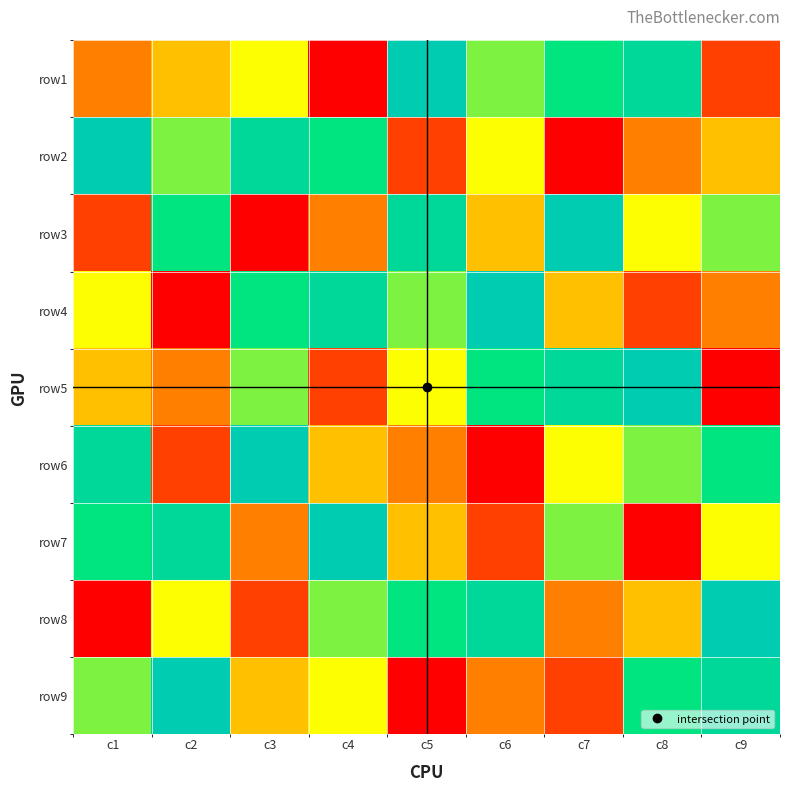

Reading left to right, list all the values displayed in this chart.

row1: c1=3	c2=4	c3=5	c4=1	c5=9	c6=6	c7=7	c8=8	c9=2
row2: c1=9	c2=6	c3=8	c4=7	c5=2	c6=5	c7=1	c8=3	c9=4
row3: c1=2	c2=7	c3=1	c4=3	c5=8	c6=4	c7=9	c8=5	c9=6
row4: c1=5	c2=1	c3=7	c4=8	c5=6	c6=9	c7=4	c8=2	c9=3
row5: c1=4	c2=3	c3=6	c4=2	c5=5	c6=7	c7=8	c8=9	c9=1
row6: c1=8	c2=2	c3=9	c4=4	c5=3	c6=1	c7=5	c8=6	c9=7
row7: c1=7	c2=8	c3=3	c4=9	c5=4	c6=2	c7=6	c8=1	c9=5
row8: c1=1	c2=5	c3=2	c4=6	c5=7	c6=8	c7=3	c8=4	c9=9
row9: c1=6	c2=9	c3=4	c4=5	c5=1	c6=3	c7=2	c8=7	c9=8